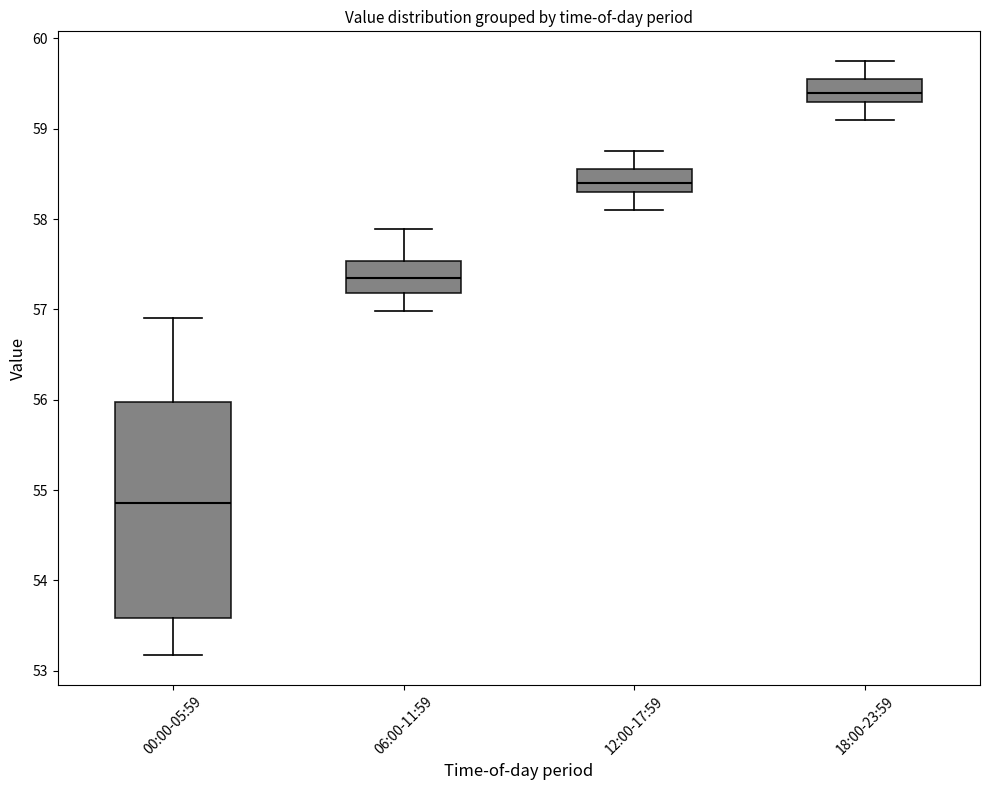

Reading left to right, transcribe this box plot: for each box, give where its median line is, the range the box spans, and where its two whiskers end, as read against the y-axis. The values are not printed on the chart, so give them approximately, as read against the axis.

00:00-05:59: median 54.9, box 53.6 to 56.0, whiskers 53.2 to 56.9
06:00-11:59: median 57.3, box 57.2 to 57.5, whiskers 57.0 to 57.9
12:00-17:59: median 58.4, box 58.3 to 58.6, whiskers 58.1 to 58.8
18:00-23:59: median 59.4, box 59.3 to 59.6, whiskers 59.1 to 59.8